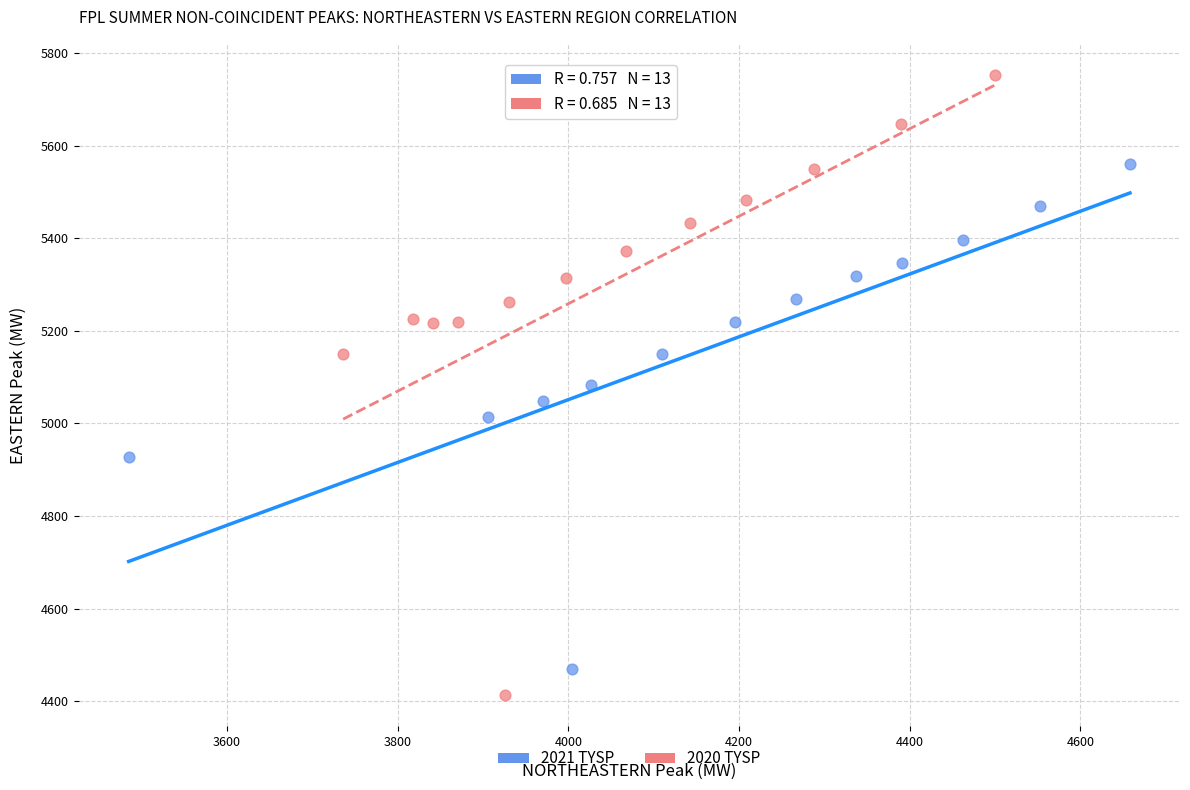

Which series reaches the maximum Y coordinate?

2020 TYSP